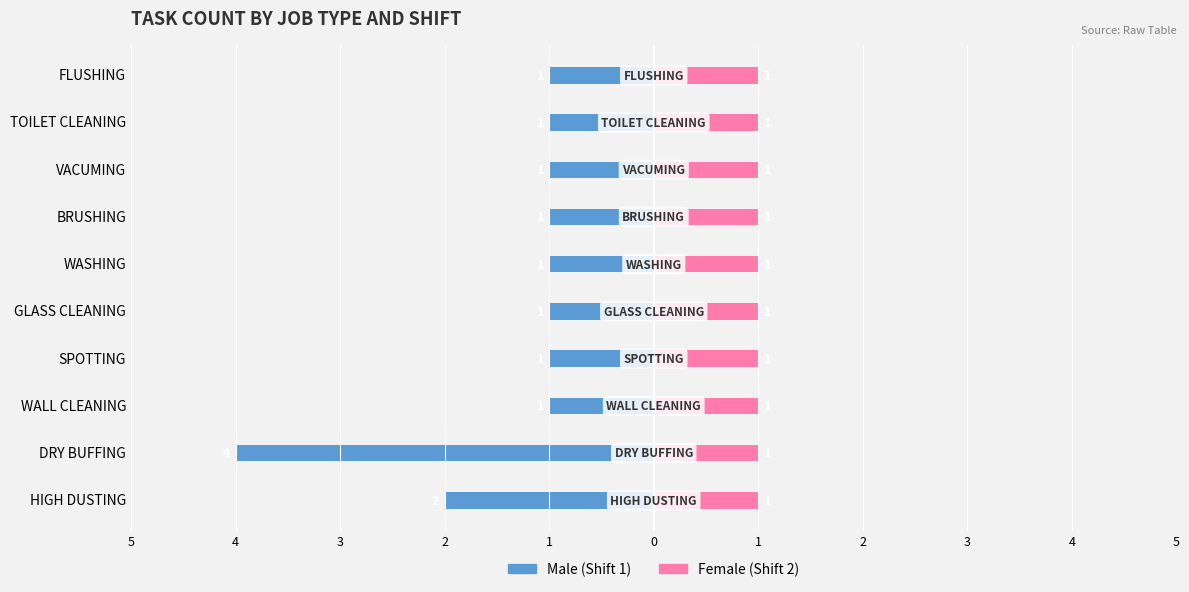

What are all the series names shown in the legend?

Male (Shift 1), Female (Shift 2)